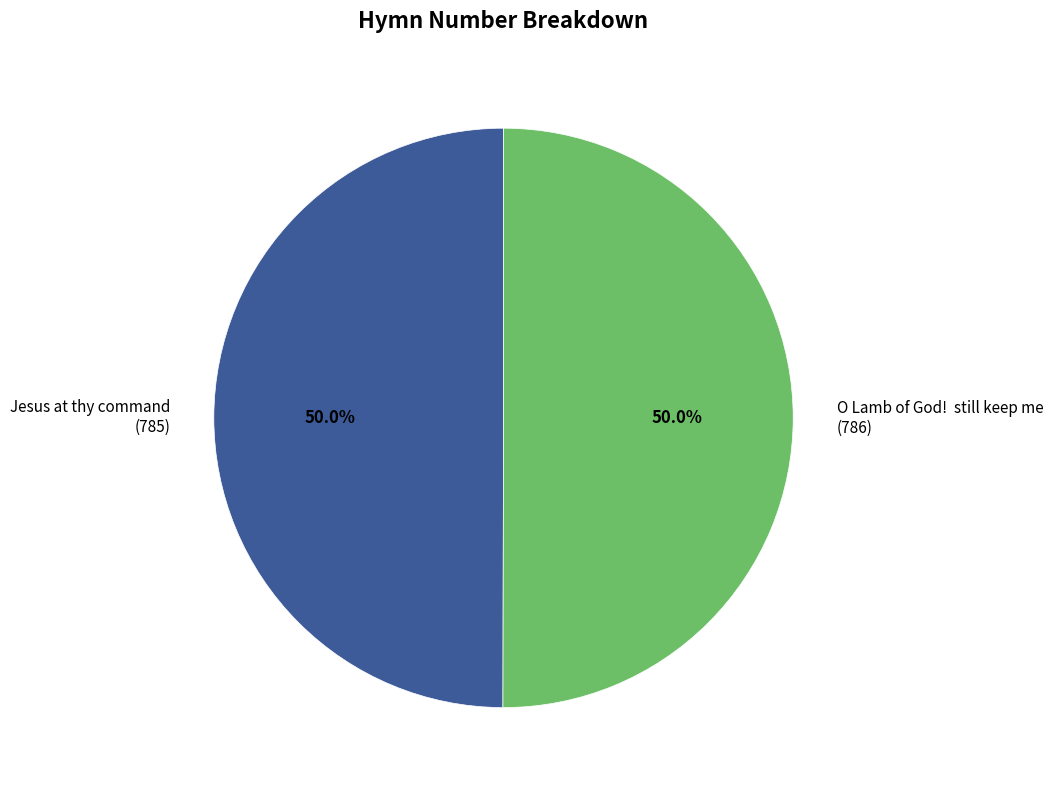

The Jesus at thy command slice represents 50% of the pie. True or false?

True